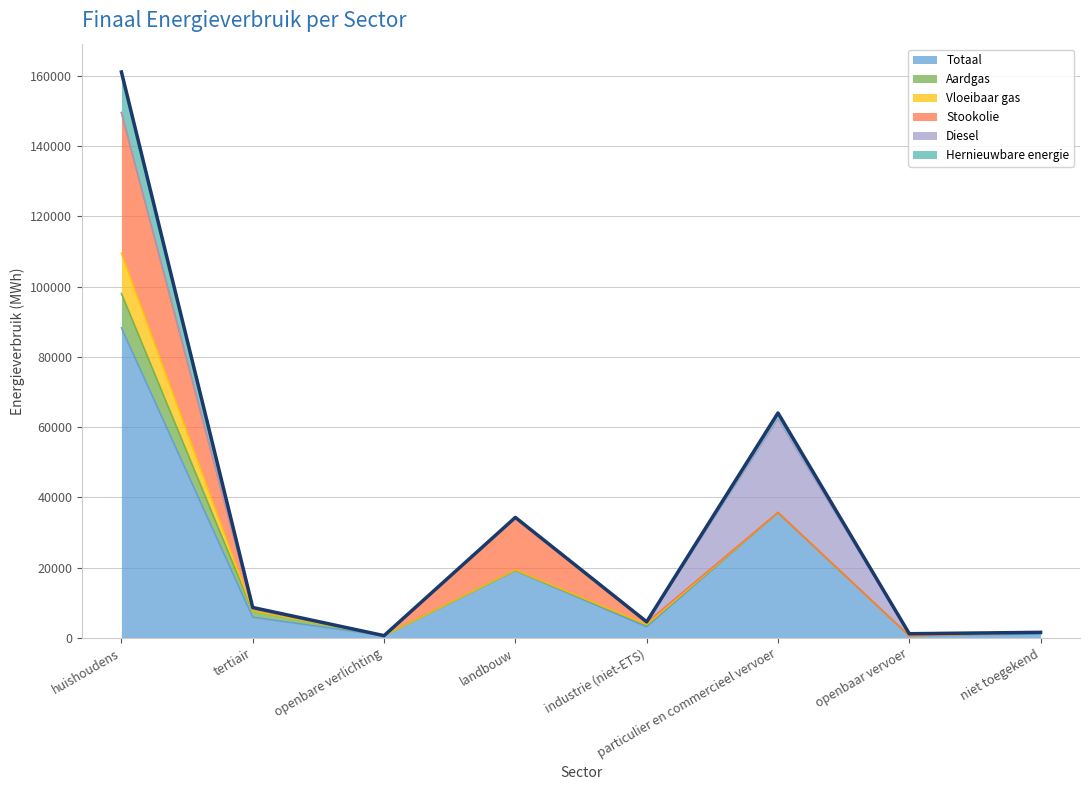

Which series has the largest total across all categories?

Totaal